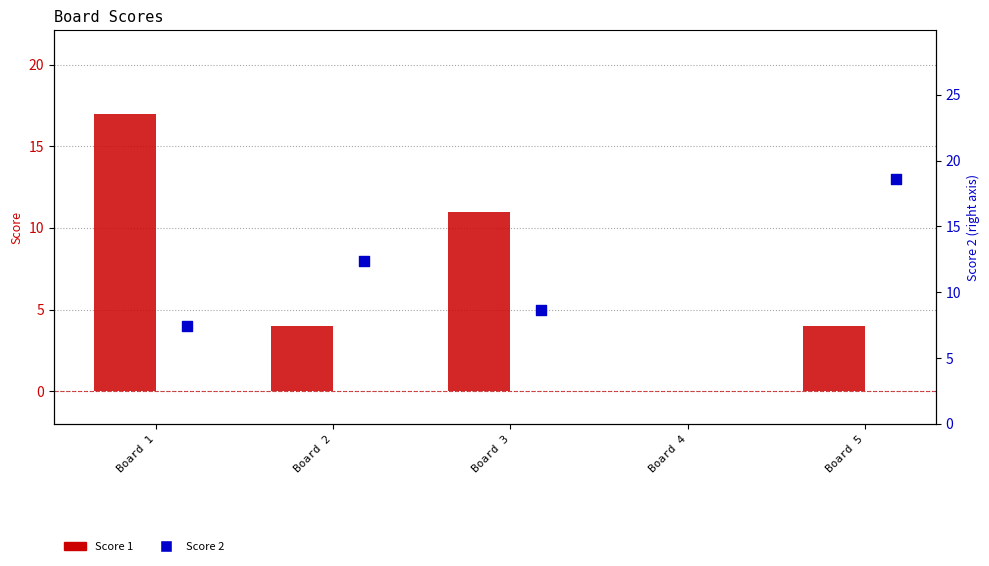

Which series reaches the minimum Y coordinate?

Score 1